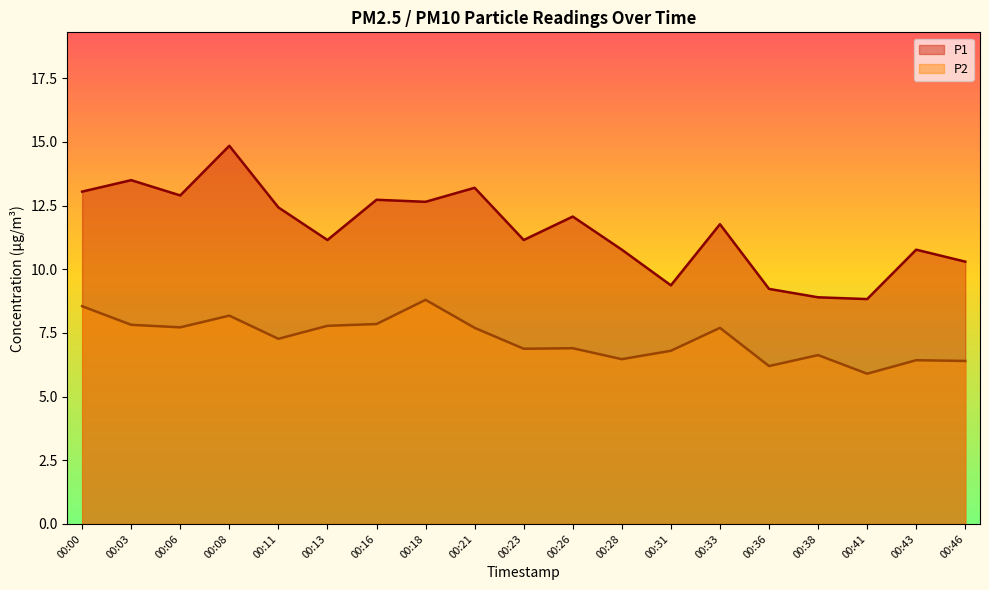

True or false: P2 has a value of 4.9 at 00:16.

False